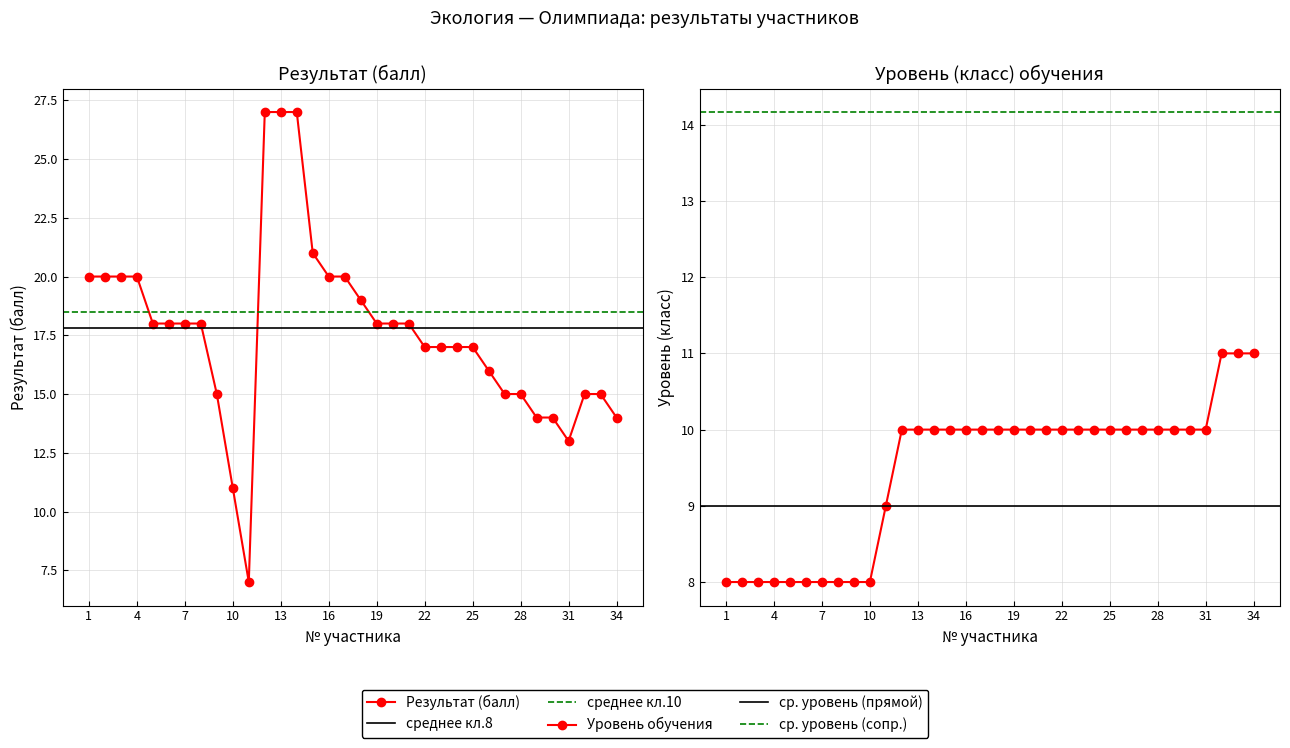

What is the lowest value of the Уровень (класс) обучения series?

8